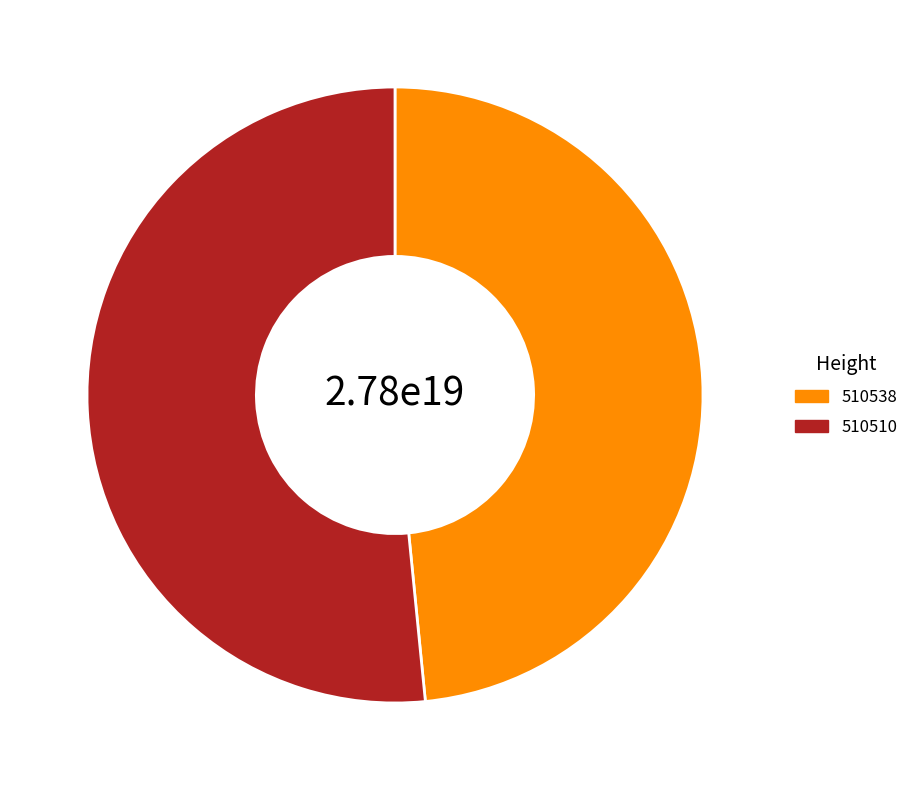

What is the largest slice in the pie chart?

510510